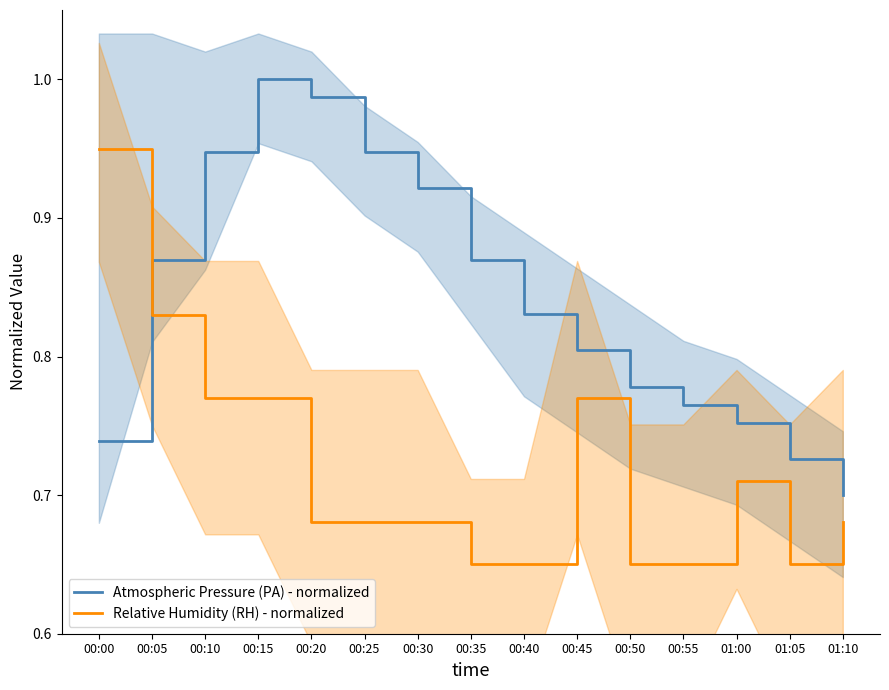

Is the value of Relative Humidity (RH) - normalized at 00:00 greater than the value of Atmospheric Pressure (PA) - normalized at 00:15?

No